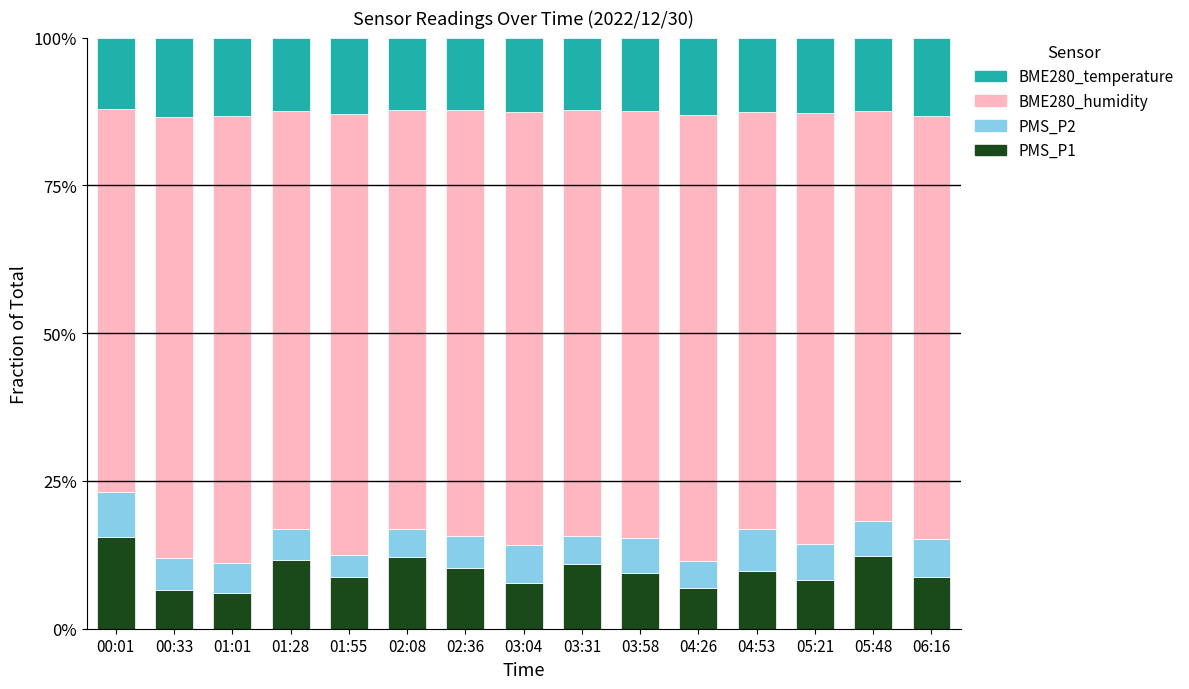

What is the sum of the PMS_P1 values at 02:08 and 02:36?

22.5